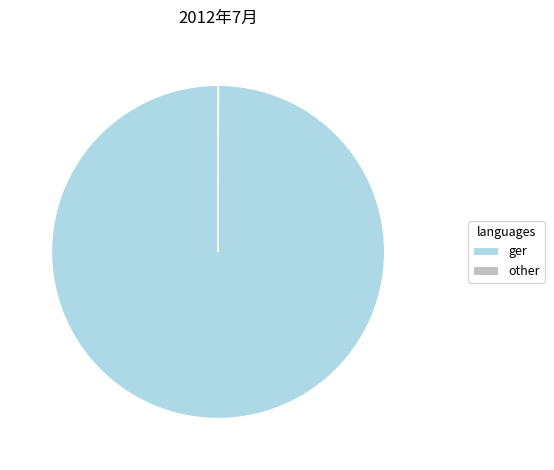

Which slice is the largest?

ger